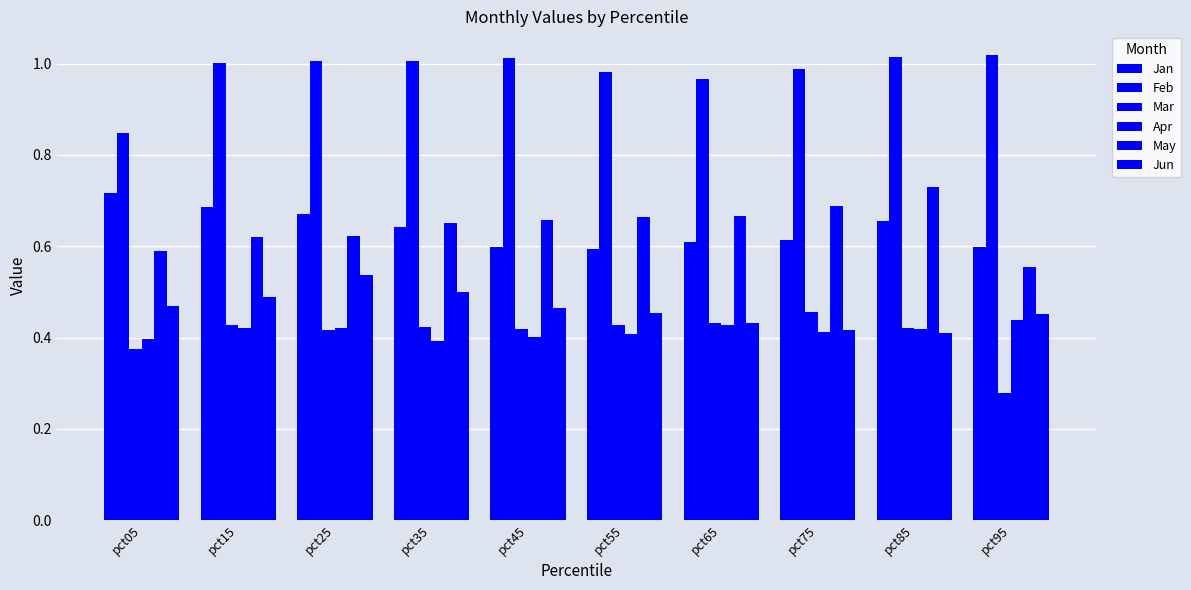

At how many categories does at least one series exceed 0?

10